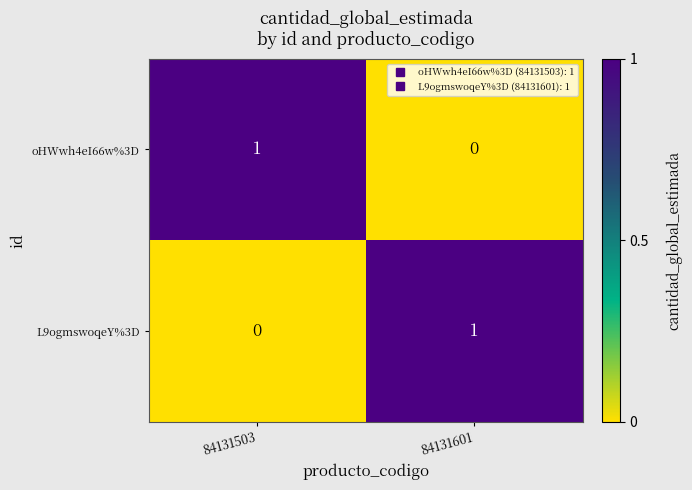

Which category has the lowest value in the L9ogmswoqeY%3D series?

84131503